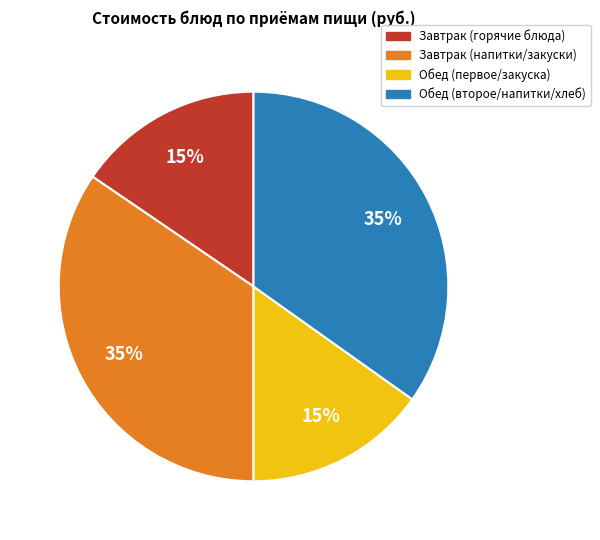

To the nearest percent, what is the difference between the largest and smallest slice percentages?

20%